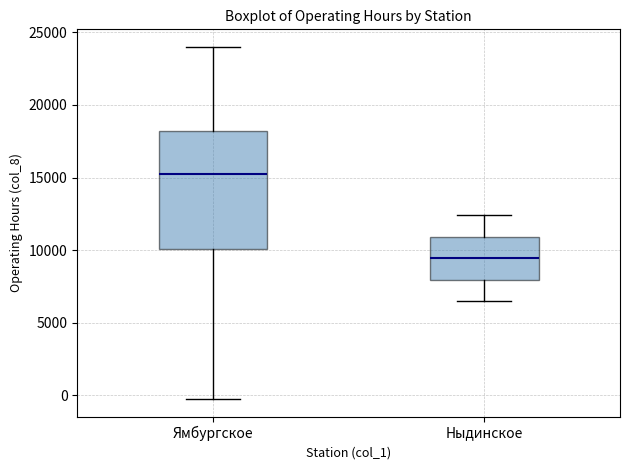

Which box's median line is the lowest?

Ныдинское